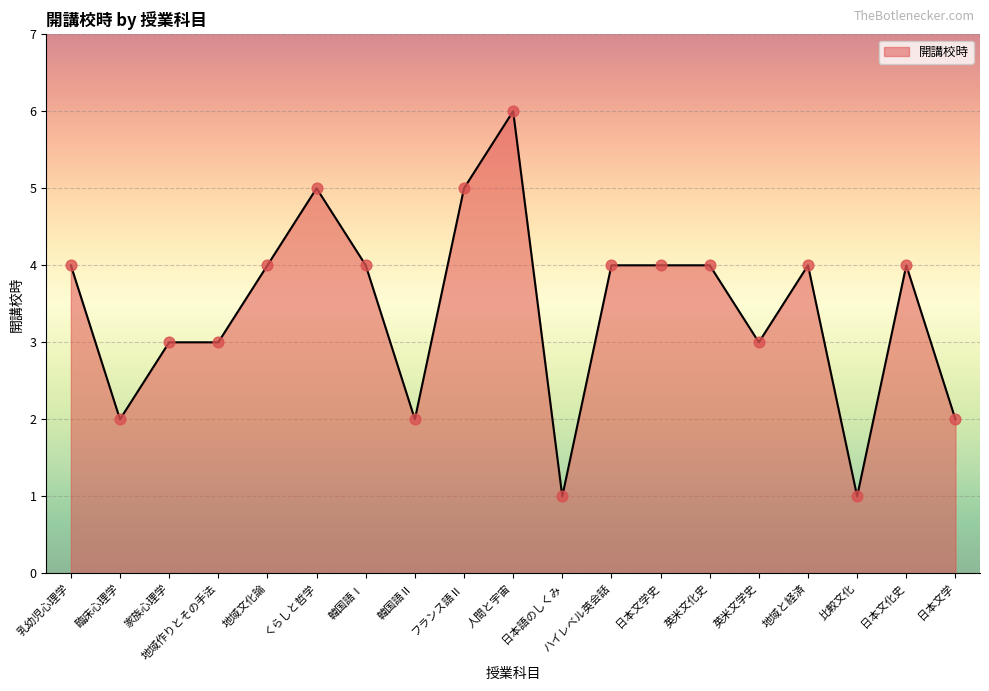

What is the ratio of the value at 日本文化史 to the value at 乳幼児心理学?

1.0